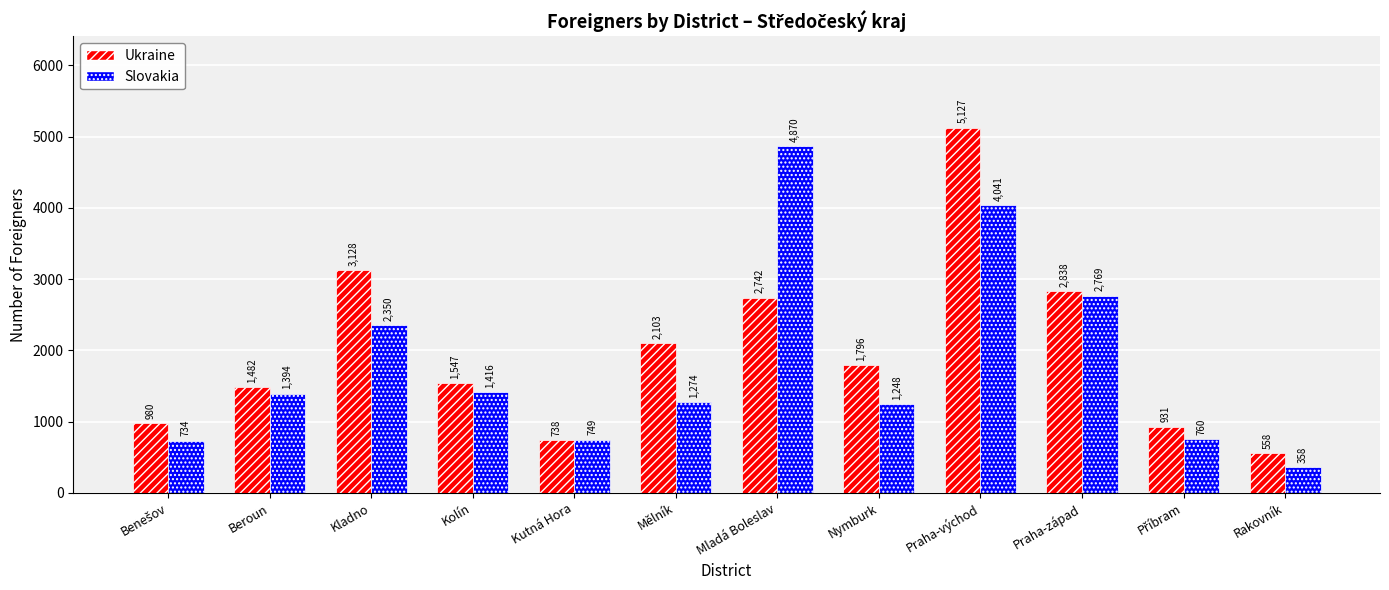

True or false: Ukraine has a value of 558 at Rakovník.

True